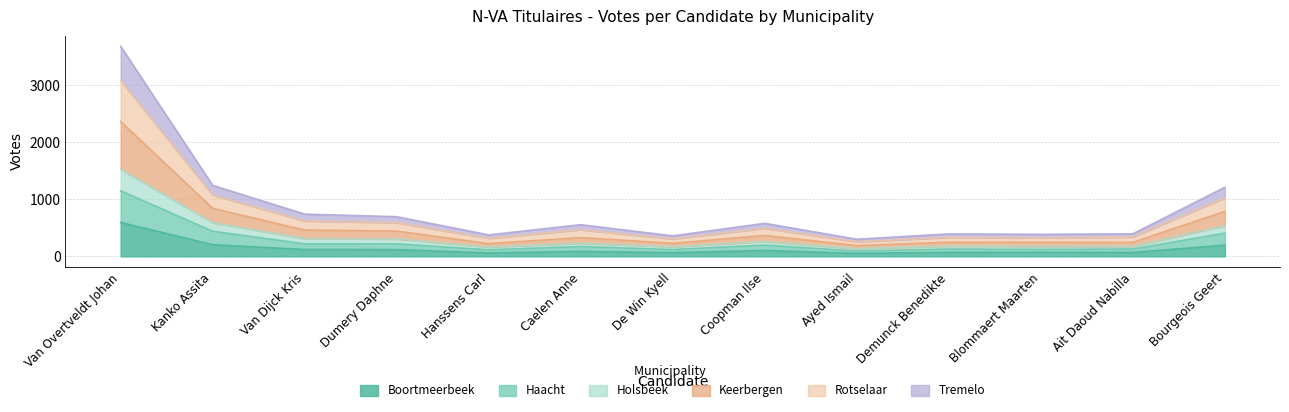

At which category is the sum across all series the highest?

Van Overtveldt Johan